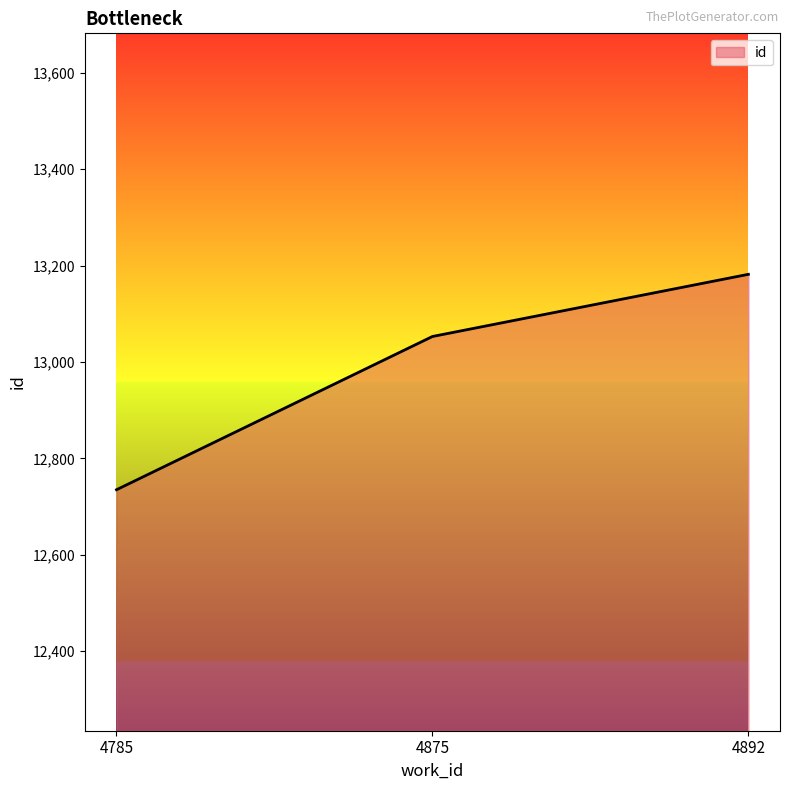

List the labels in order of value, largest first.

4892, 4875, 4785